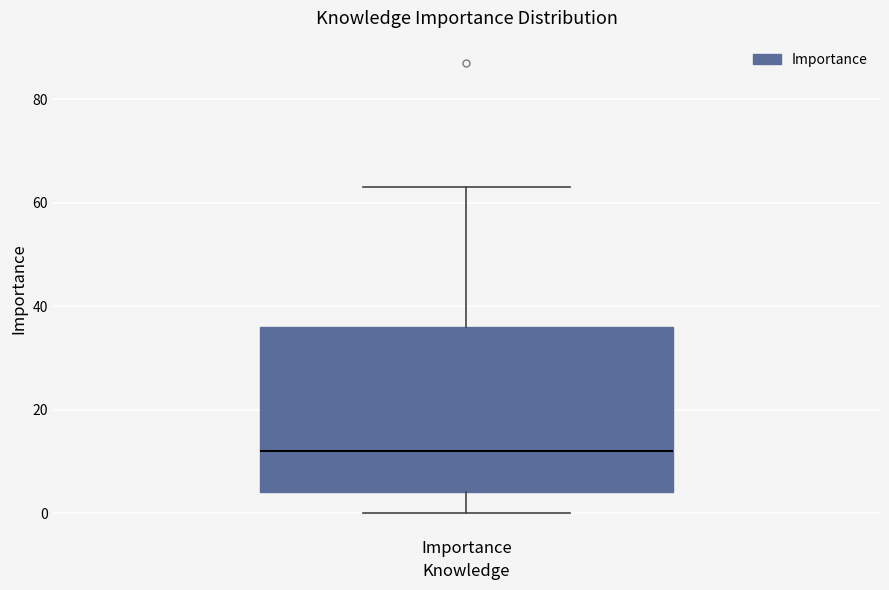

Transcribe this box plot: give where the median line is, the range the box spans, and where the two whiskers end, as read against the y-axis. The values are not printed on the chart, so give them approximately, as read against the axis.

median 12, box 4 to 36, whiskers 0 to 64